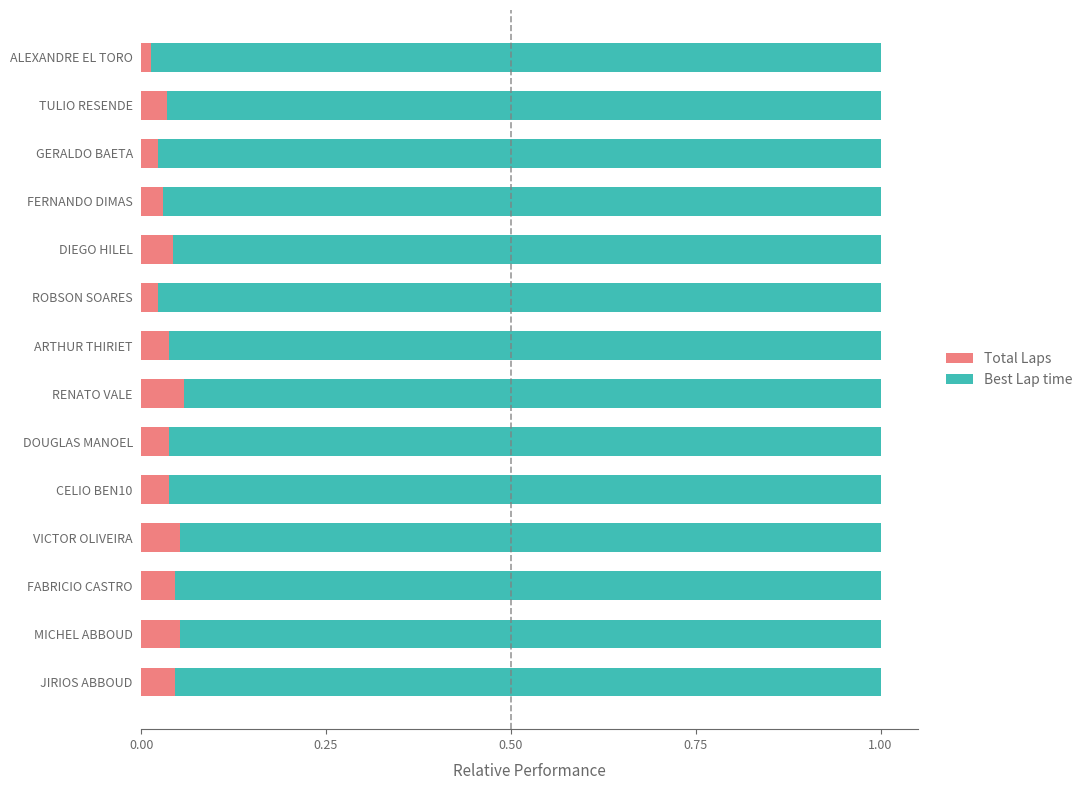

The Total Laps series shows 0.0 at VICTOR OLIVEIRA. True or false?

False